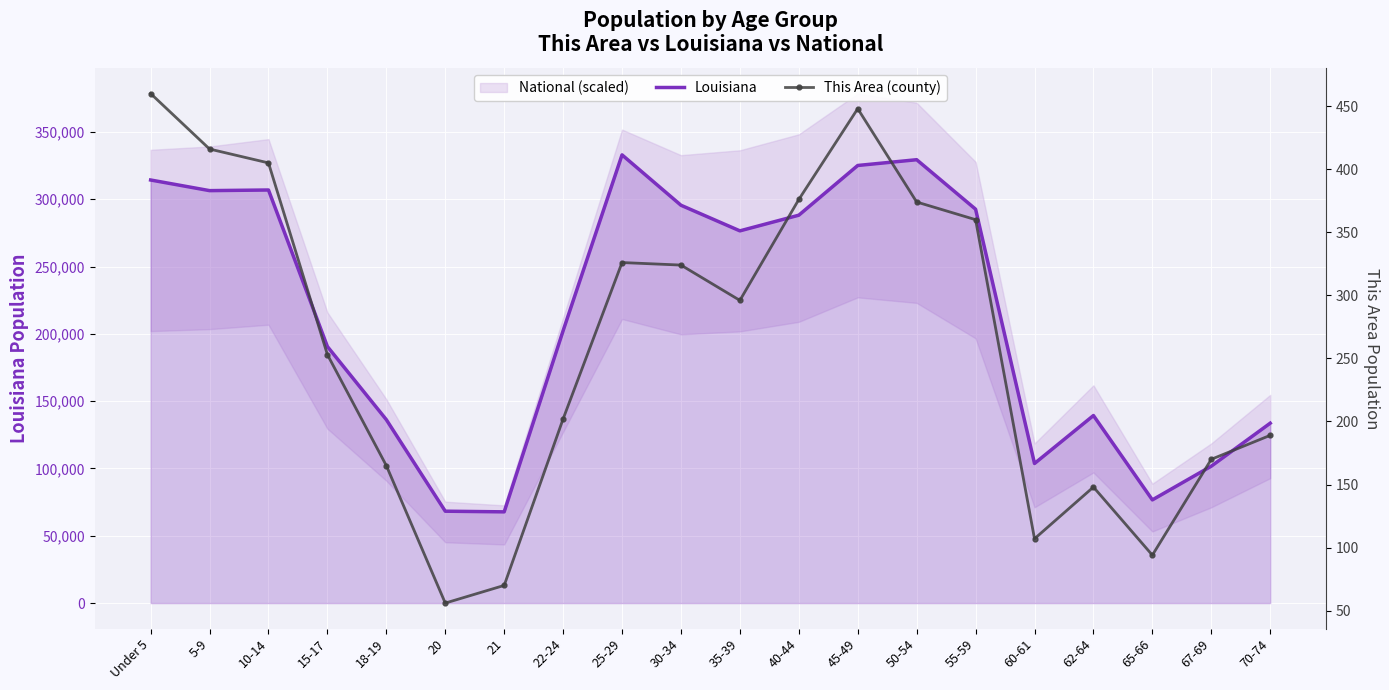

True or false: This Area (county) and Louisiana intersect in this chart.

False